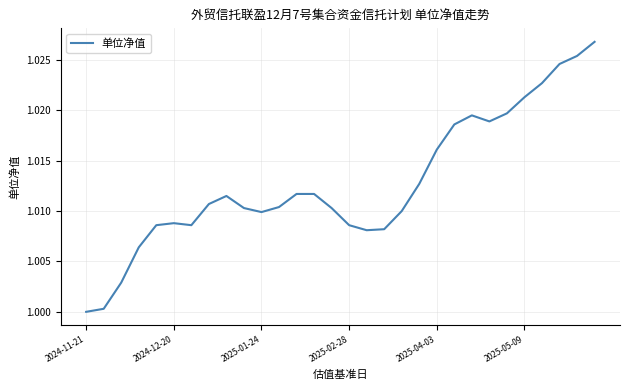

Which label corresponds to the smallest value in the chart?

2024-11-21